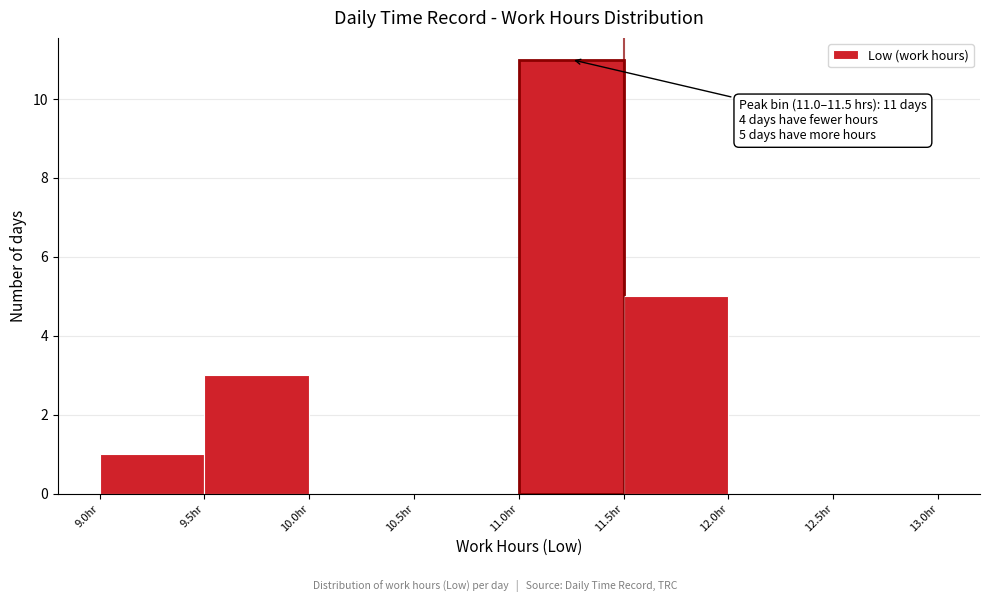

Which range on the x-axis has the tallest bar?

11.0 to 11.5